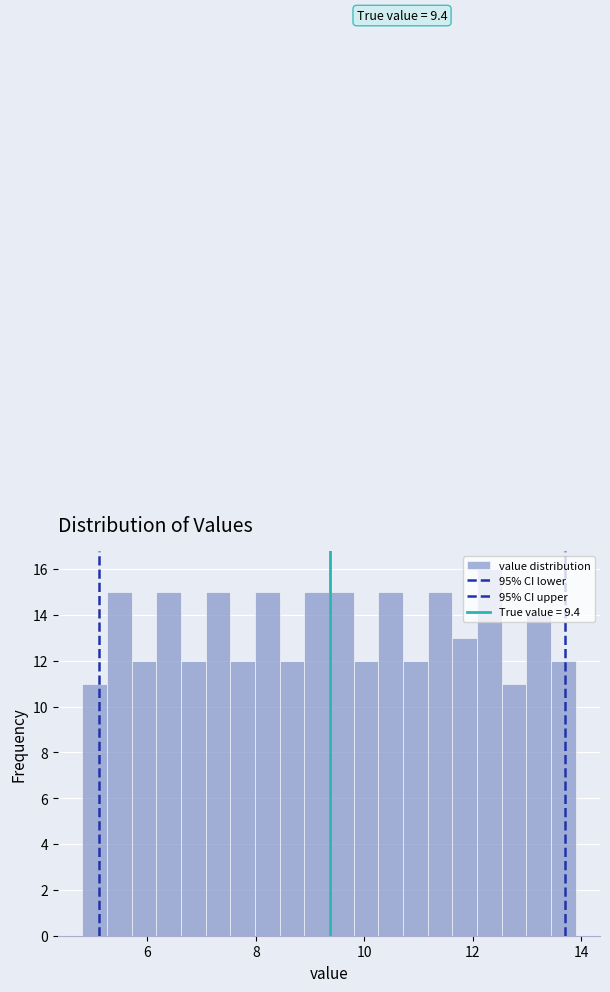

Around what value on the x-axis is the tallest bar? Give the approximate position of its centre, as read against the axis.

12.4